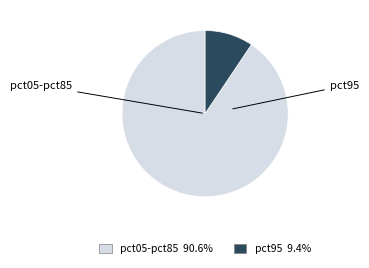

How many segments does this pie chart have?

2